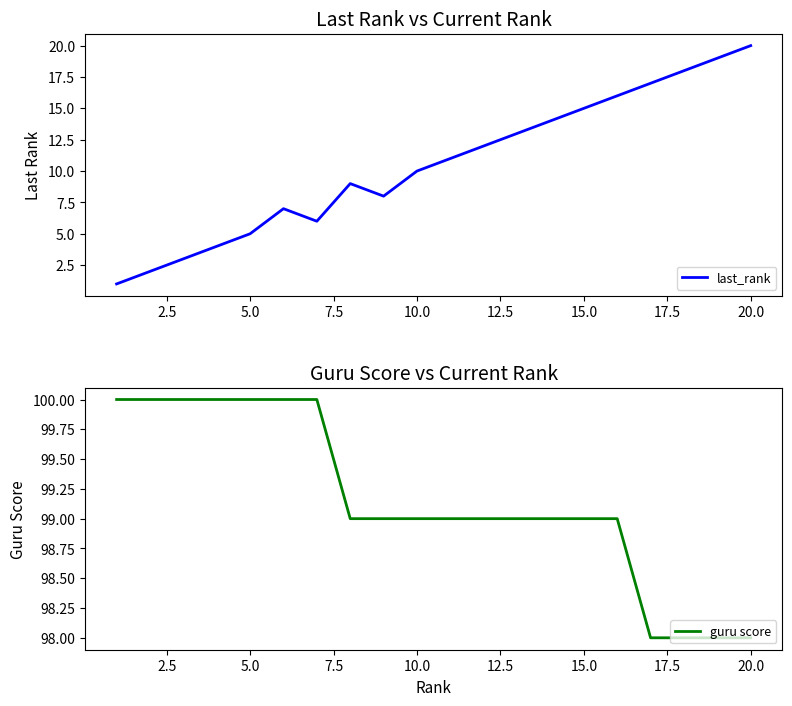

Is it true that last_rank equals 10 at 10.0?

True